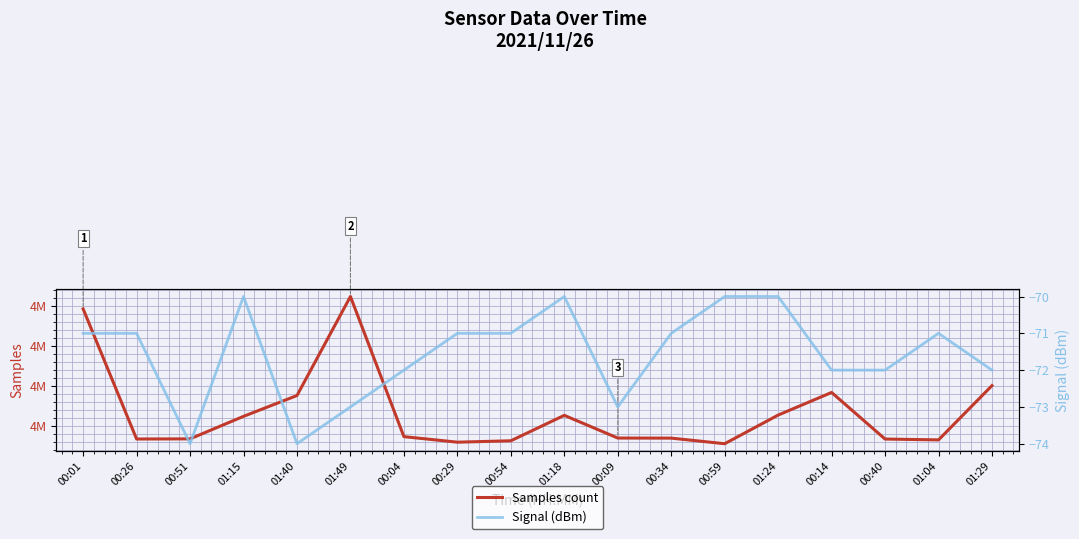

Read the Samples count value at 01:29, to the nearest 50.

4960100